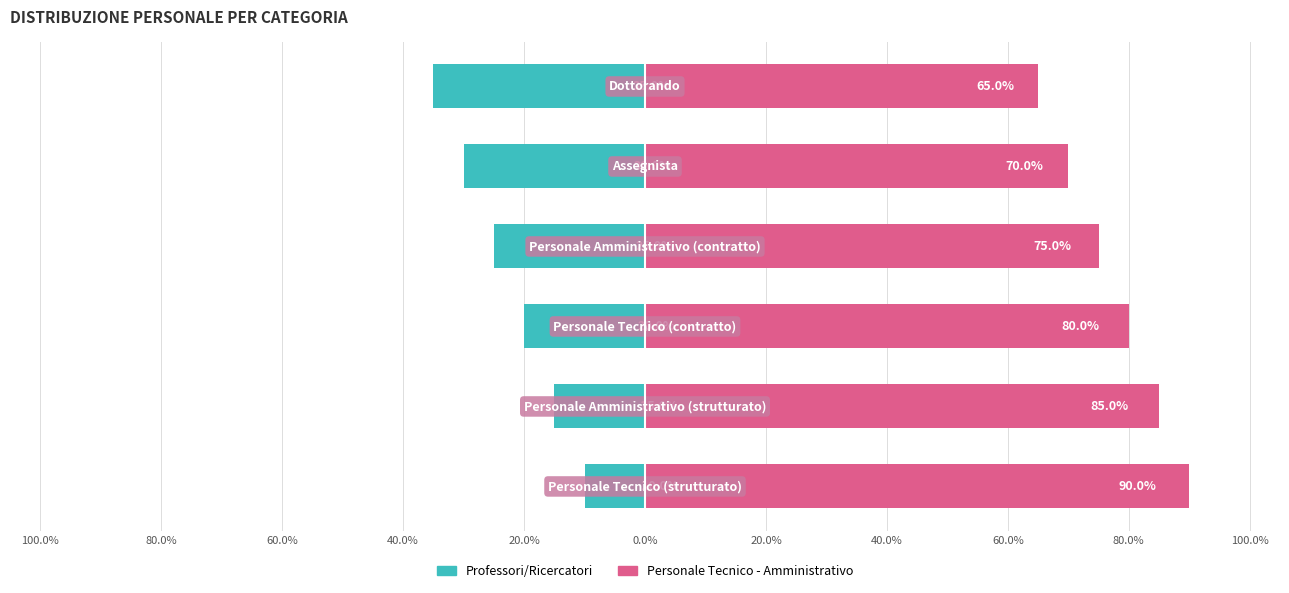

How many bars are there in each group?

2